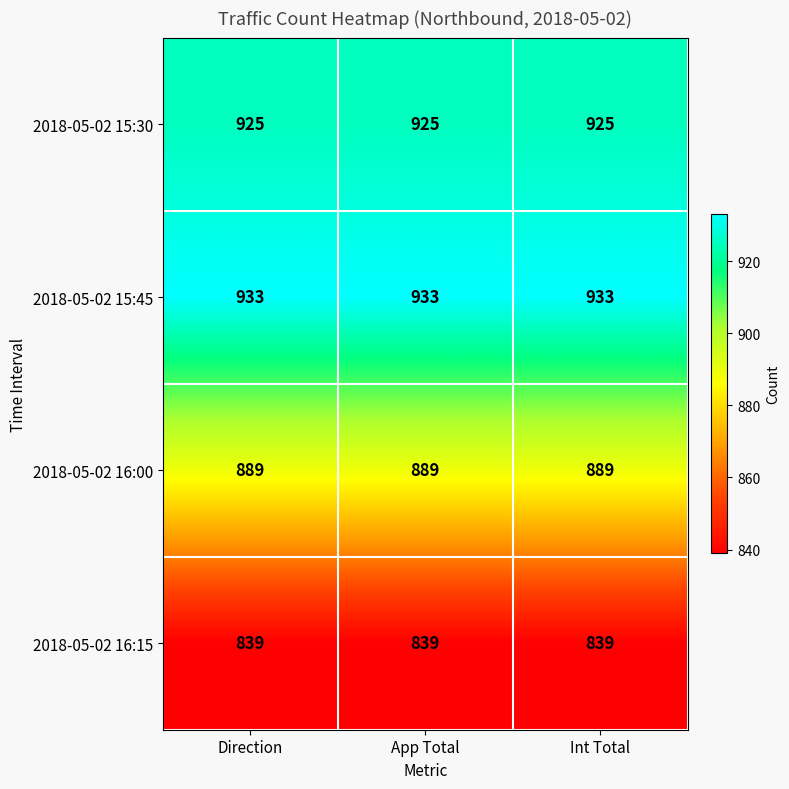

What is the spread (max minus min) of values at App Total?

94